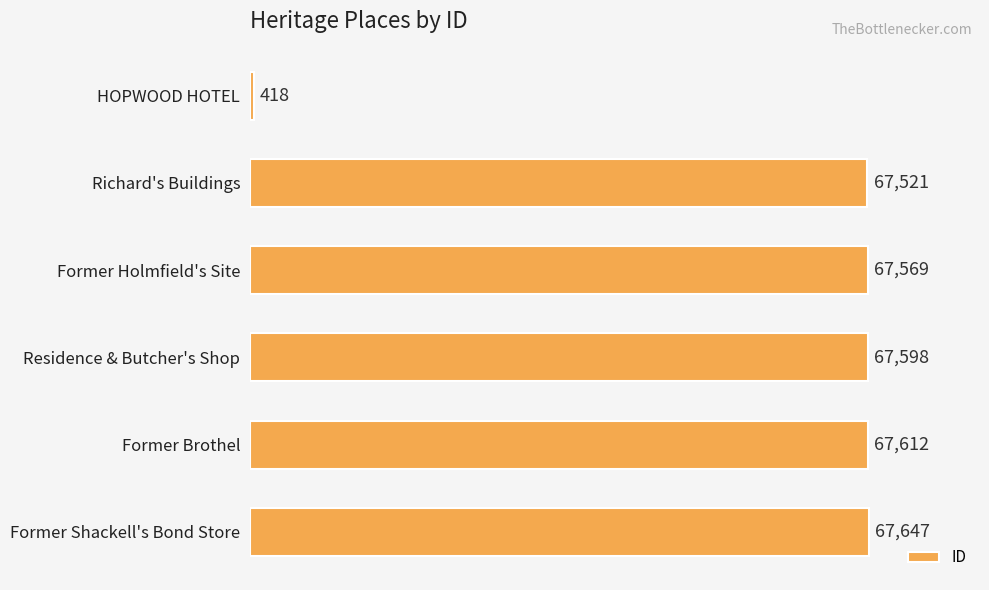

Count the number of categories in the chart.

6